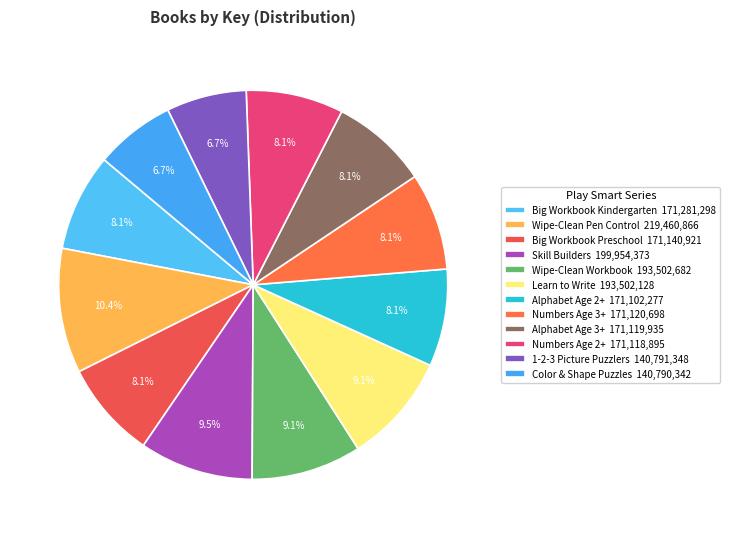

To the nearest percent, what is the average slice percentage?

8%